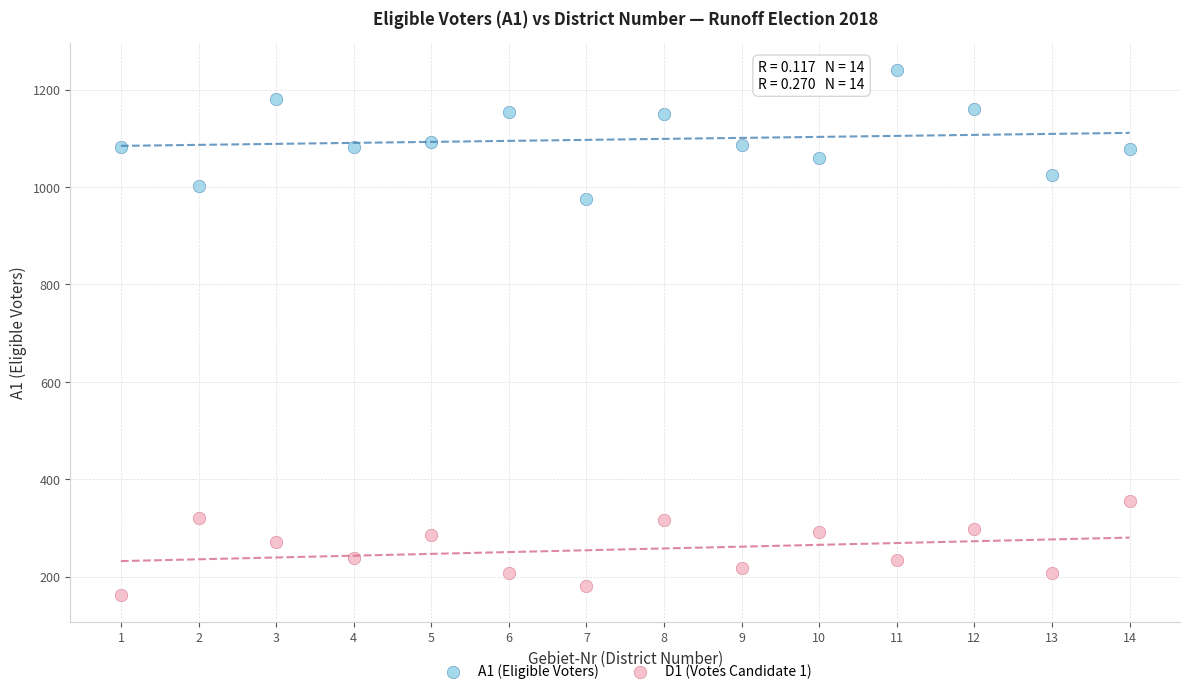

Across all data points, what is the range of Y values (max minus min)?

1079